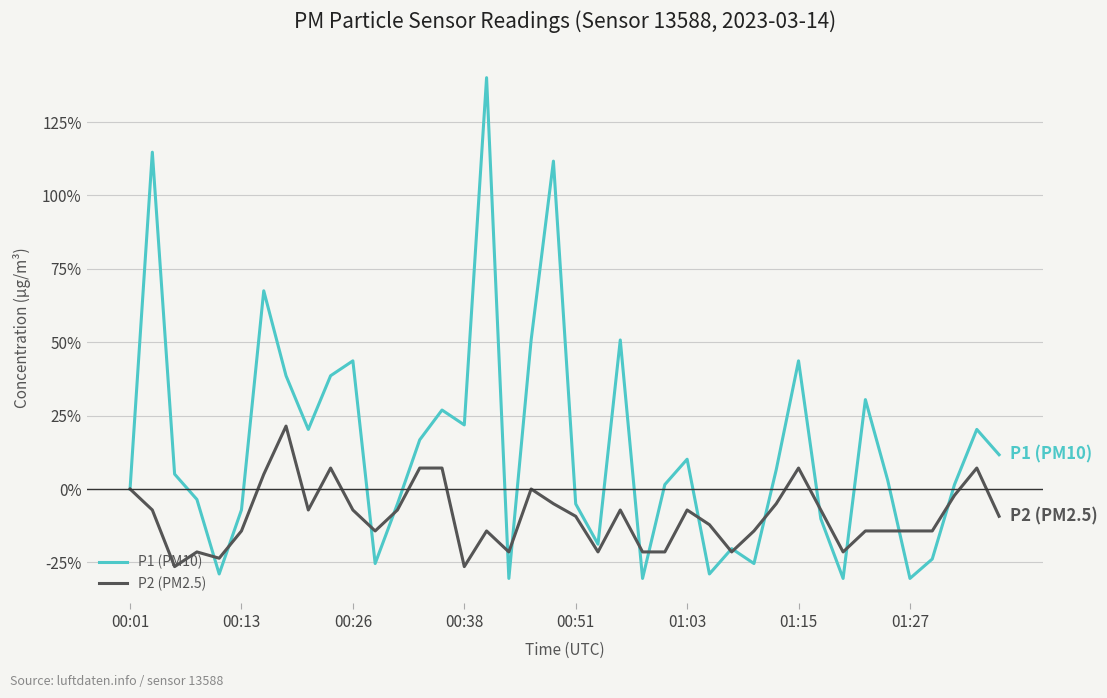

What is the maximum value shown in the chart?

140.1